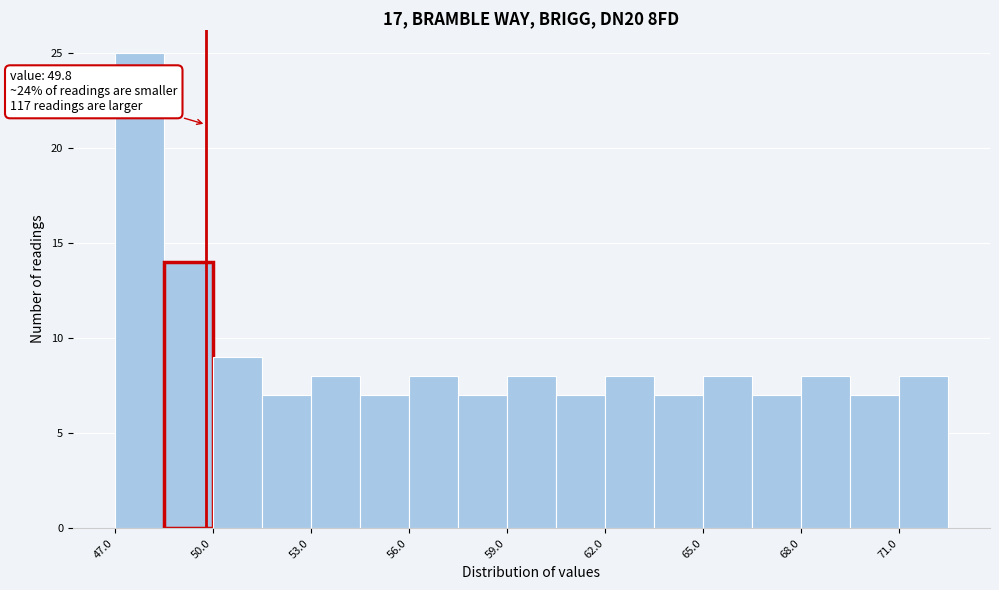

Read against the x-axis, roughly where is the centre of the tallest bar?

48.0